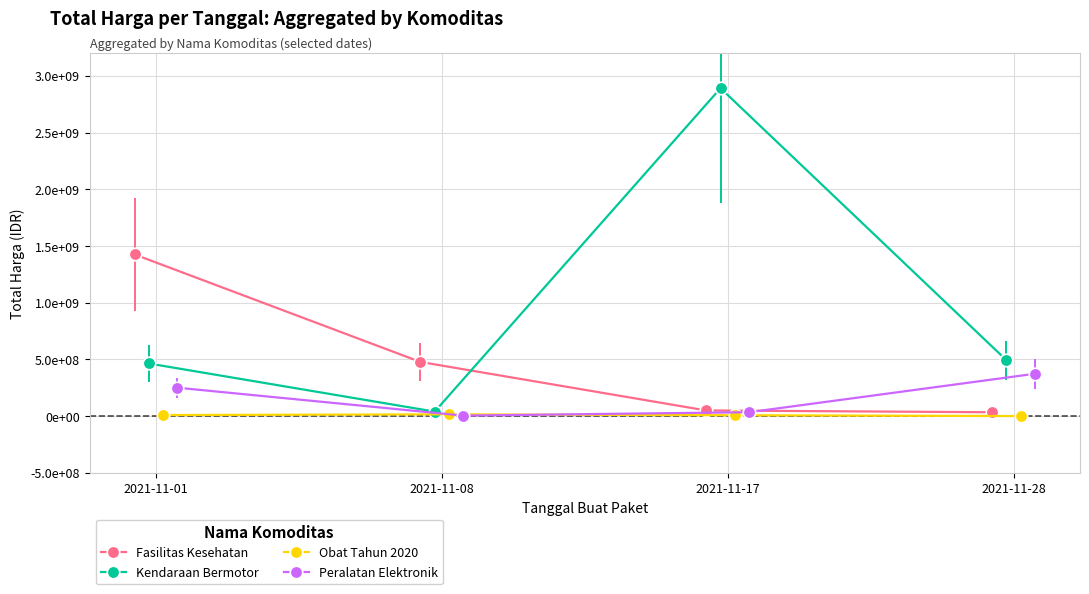

True or false: Obat Tahun 2020 and Fasilitas Kesehatan intersect in this chart.

False